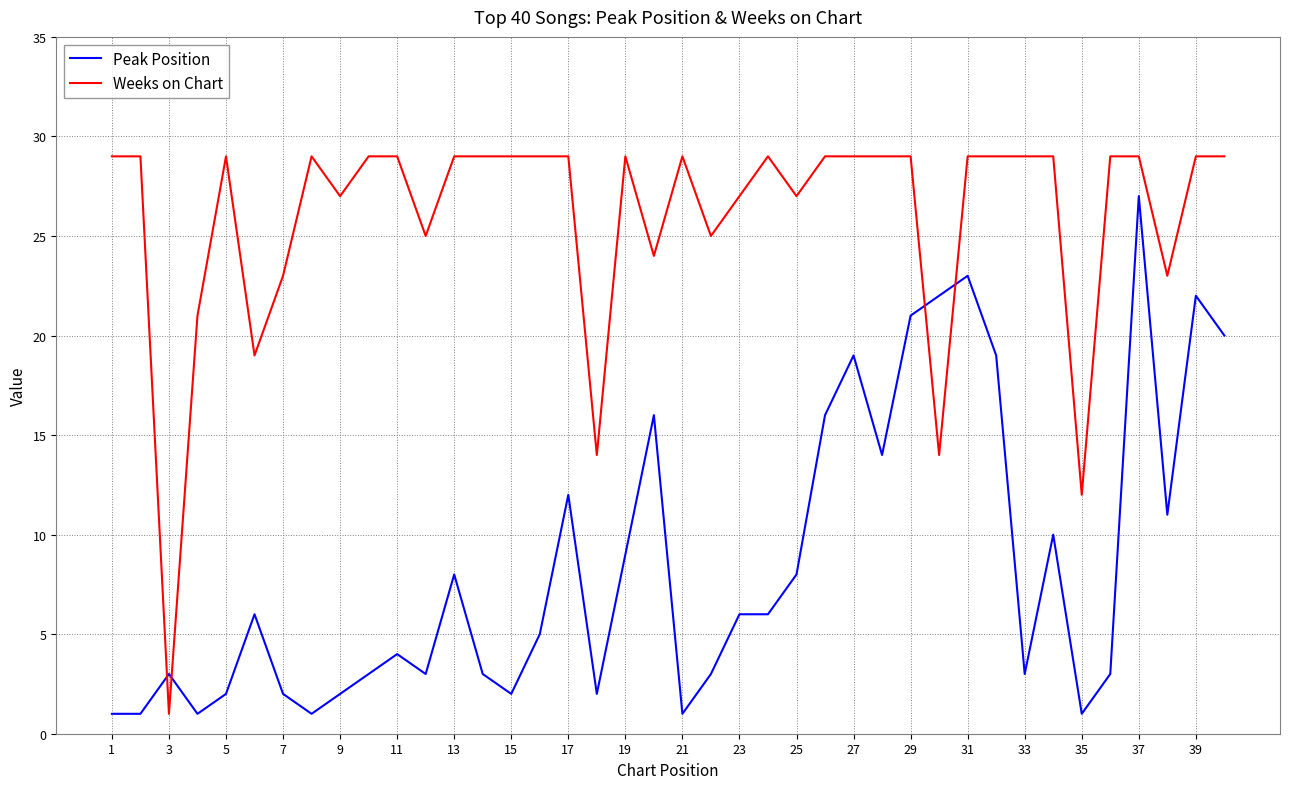

What is the average value of the Peak Position series?

9